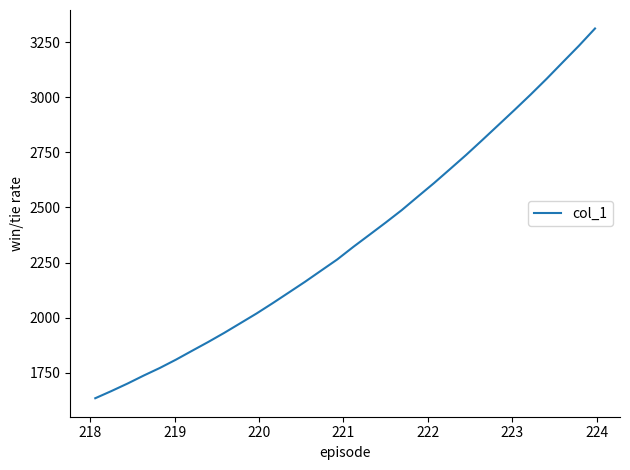

What is the smallest value displayed?

1633.9